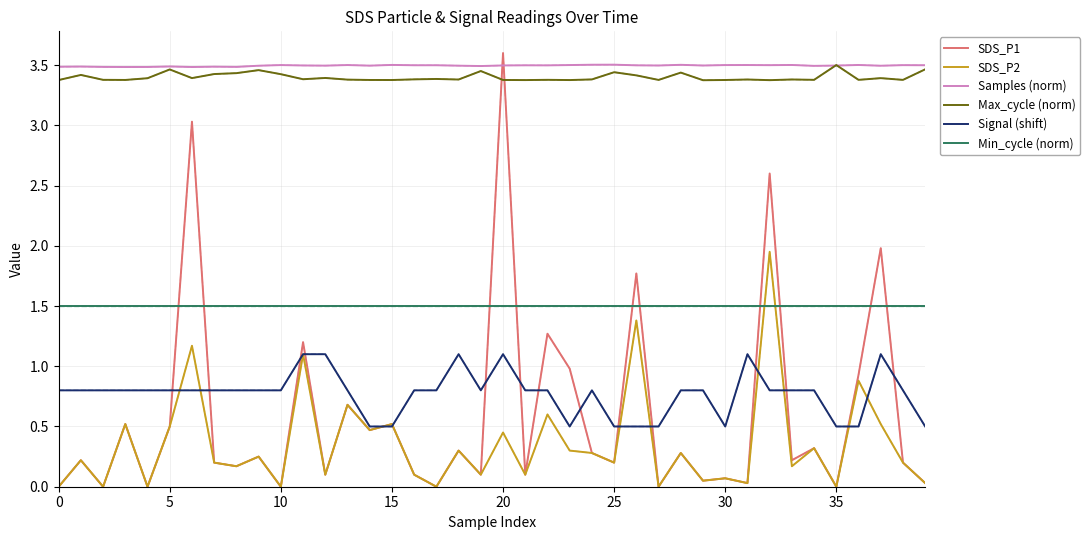

Which series has the widest spread of values?

SDS_P1